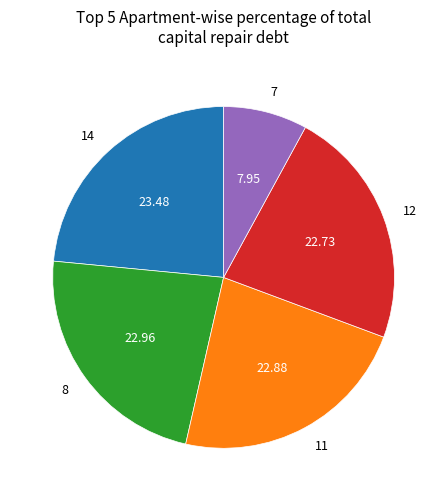

Approximately how many times larger is the value at 7 compared to 14?

0.3